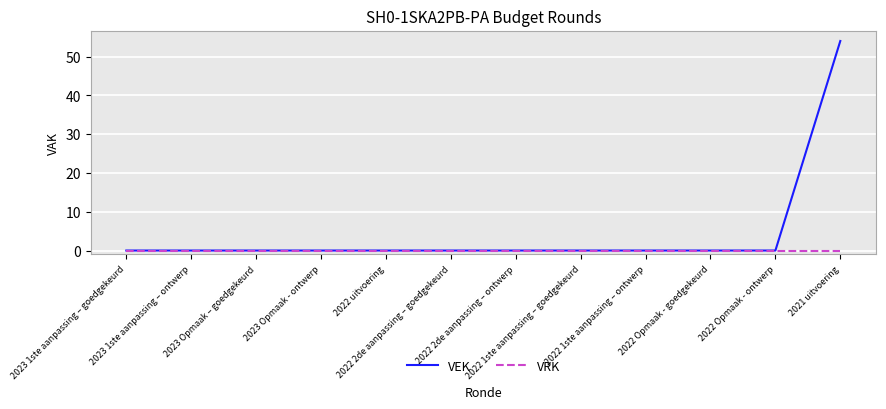

What are all the series names shown in the legend?

VEK, VRK